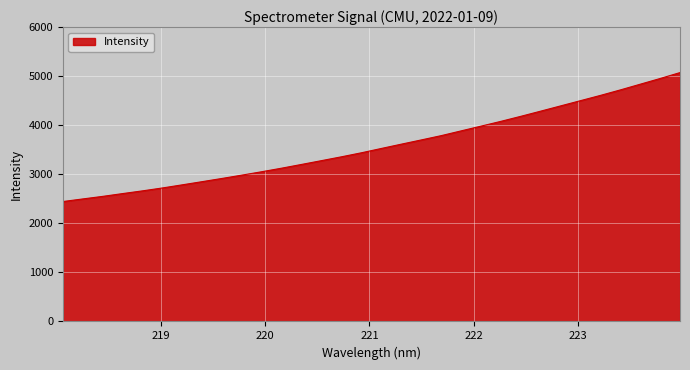

What is the minimum value shown in the chart?

2446.0